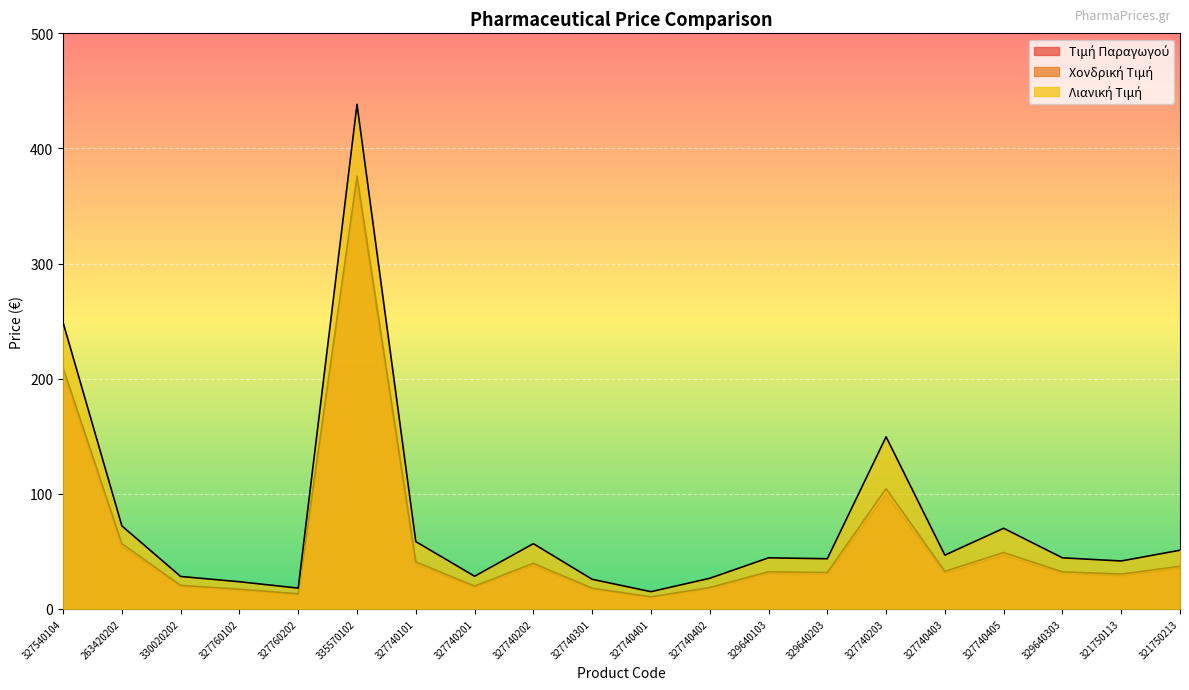

At which label does Τιμή Παραγωγού reach its peak?

335570102